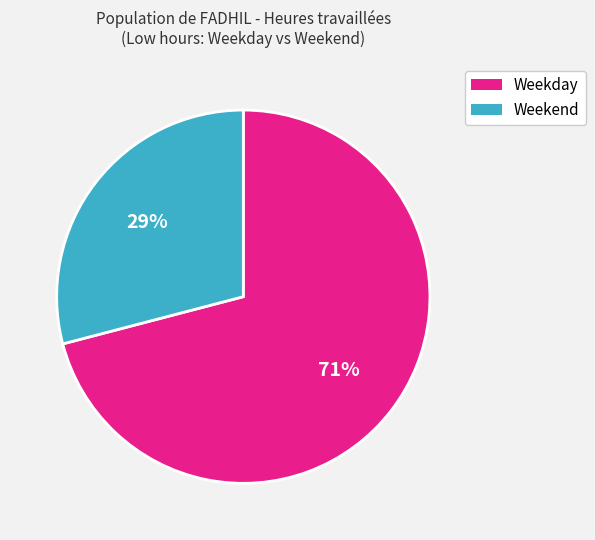

Is there any slice that represents more than half of the pie?

Yes